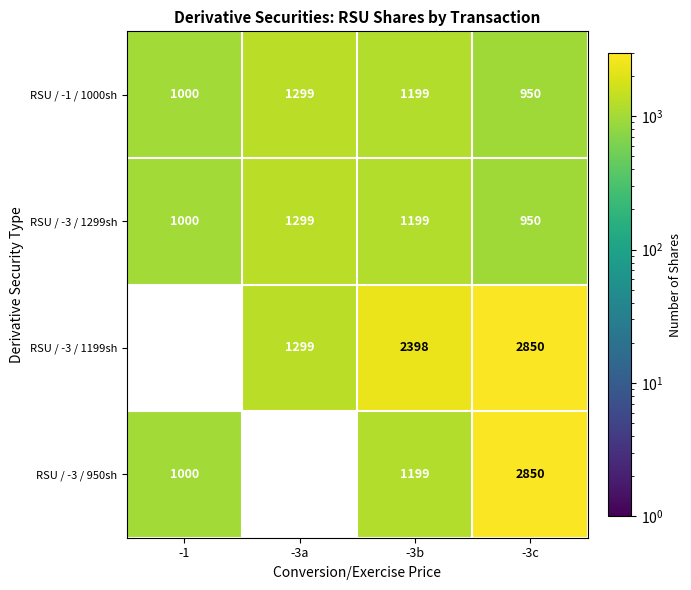

Which category has the lowest value in the RSU / -1 / 1000sh series?

-3c